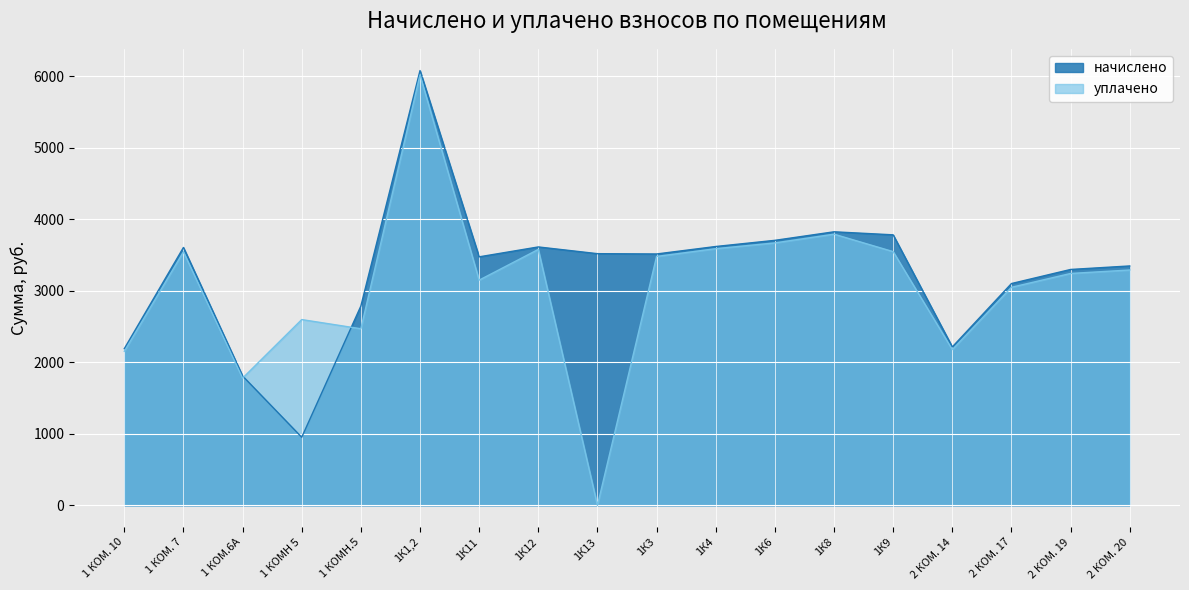

At 1К8, list the series in order from largest to smallest.

начислено, уплачено